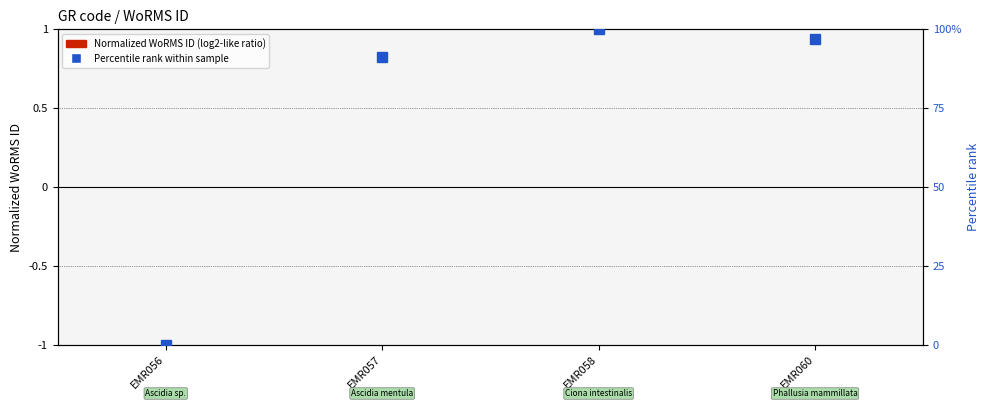

Which has a higher value, EMR058 or EMR057?

EMR058